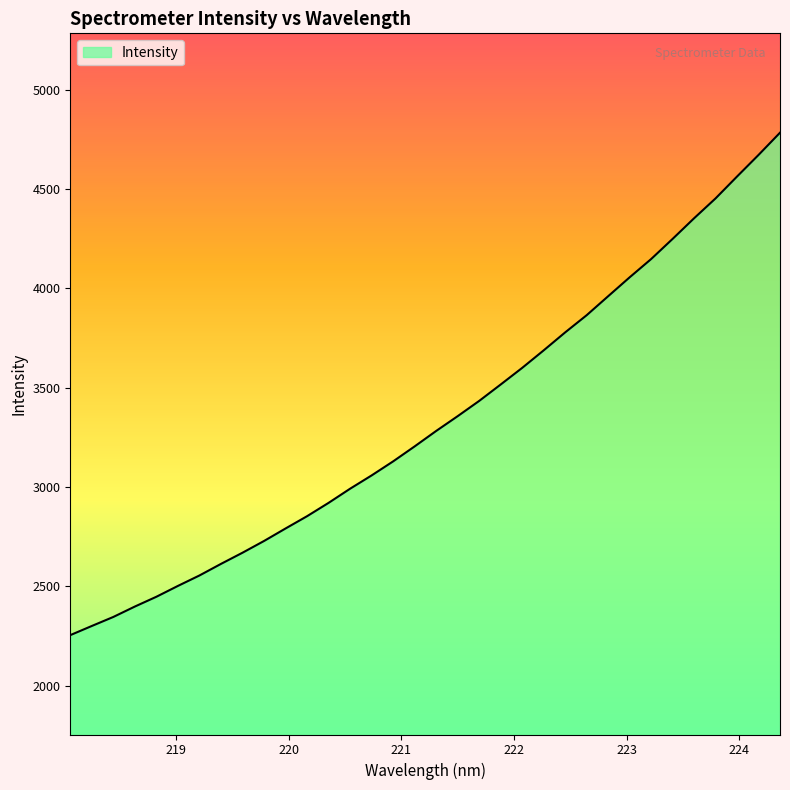

What is the maximum value shown in the chart?

4782.8